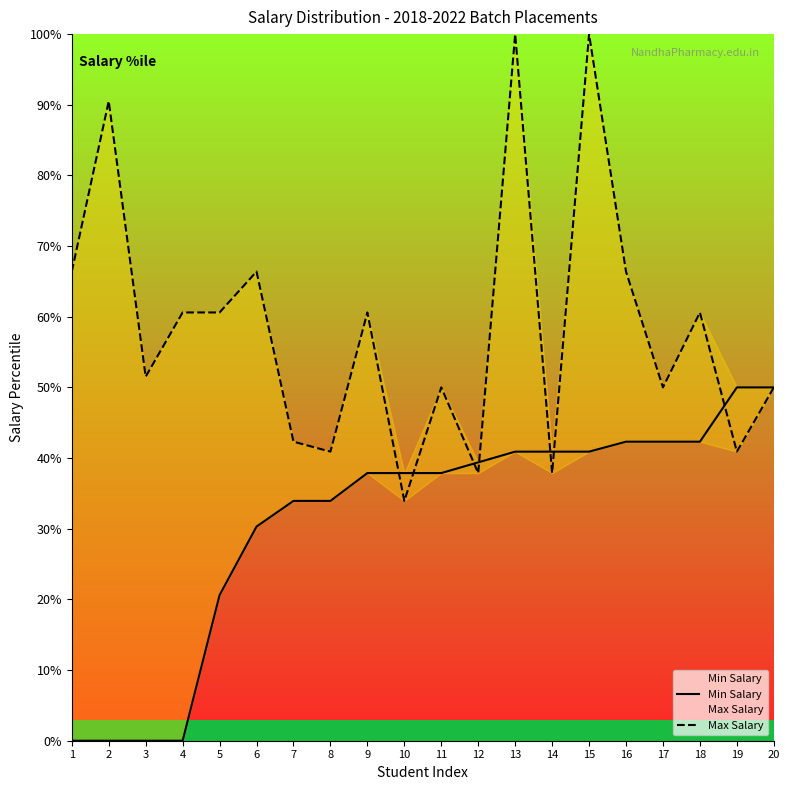

How many times do Max Salary and Min Salary cross each other?

7